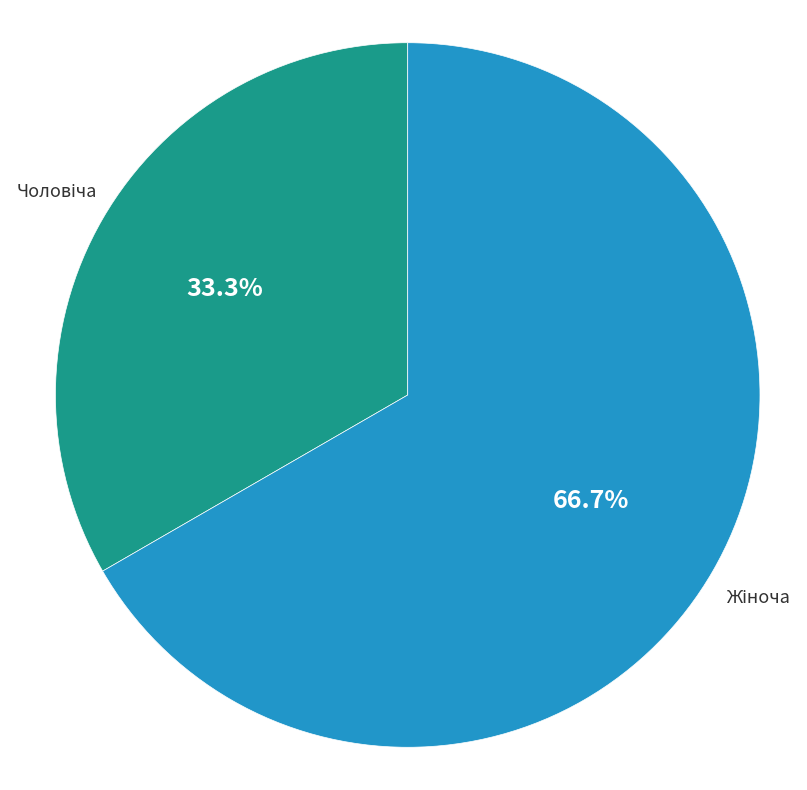

Does any single category account for the majority?

Yes